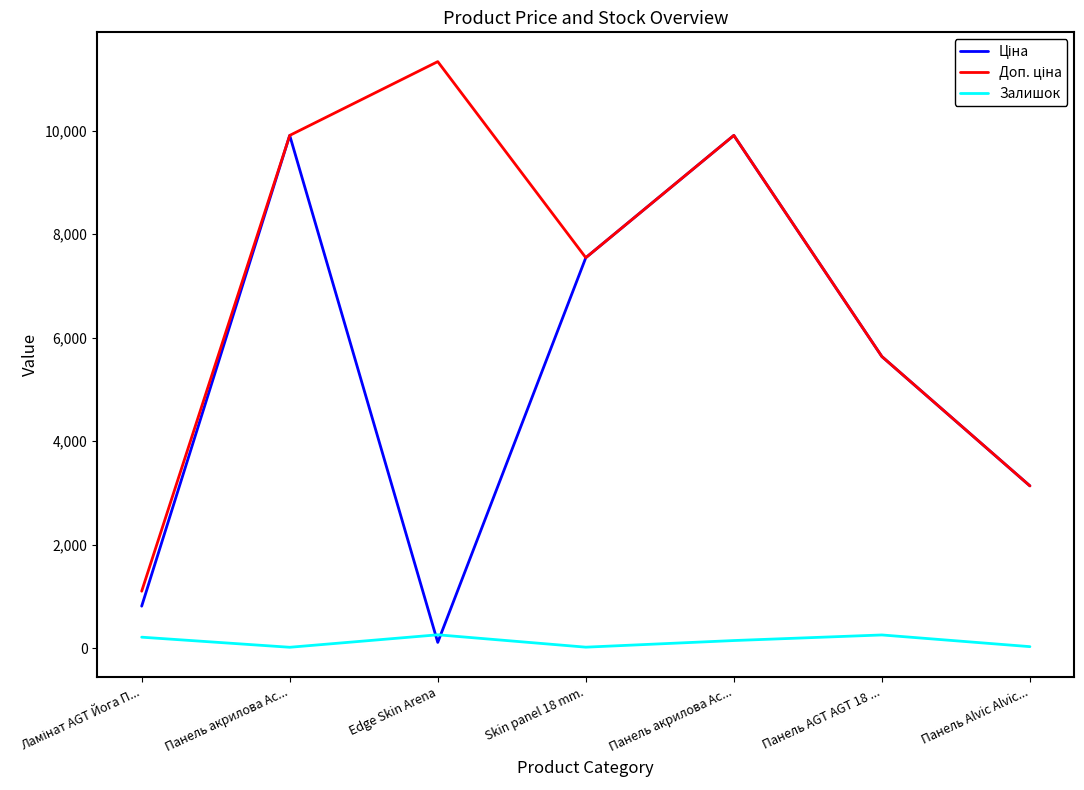

In Ціна, how many points are higher than both neighbors (excluding endpoints)?

2